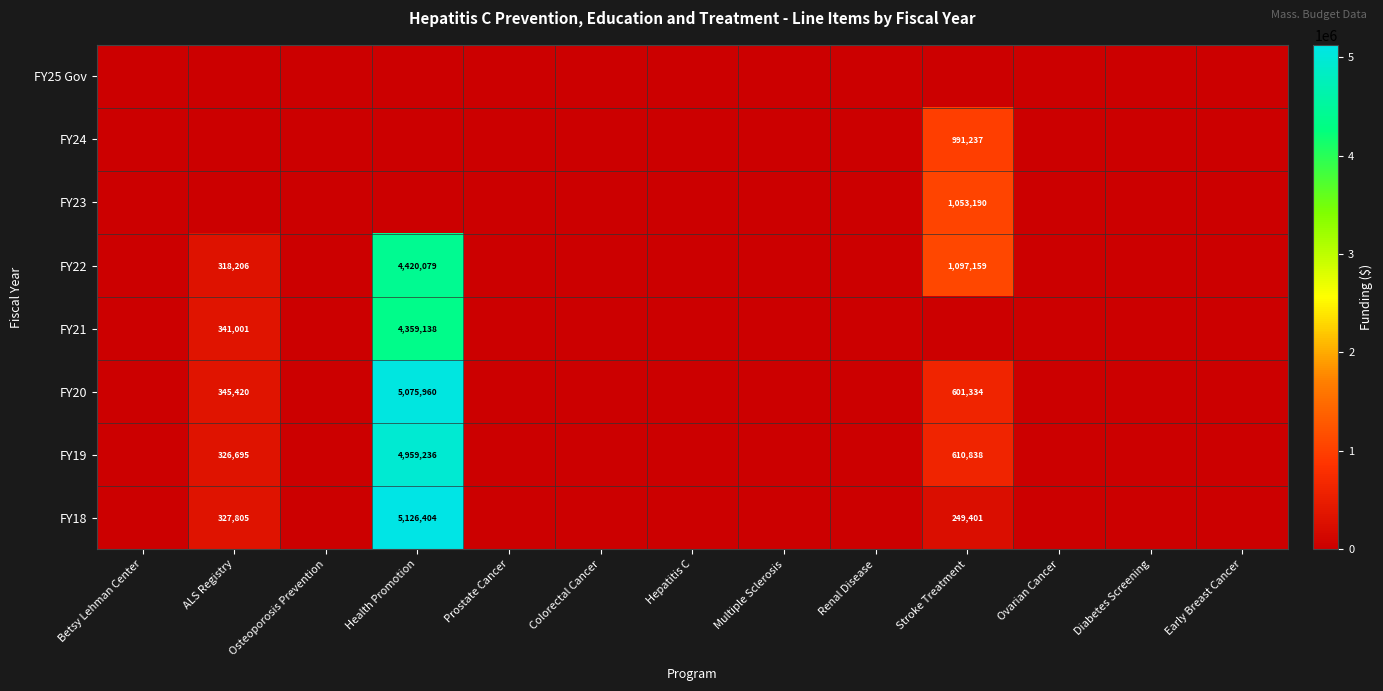

The FY18 series shows 548330 at ALS Registry. True or false?

False